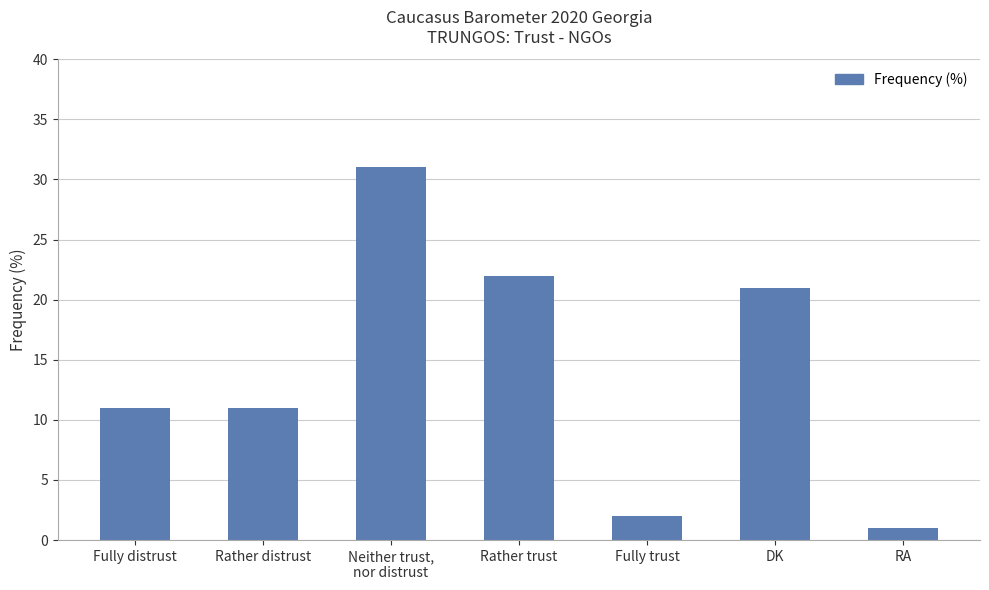

Between Fully trust and DK, which is larger?

DK